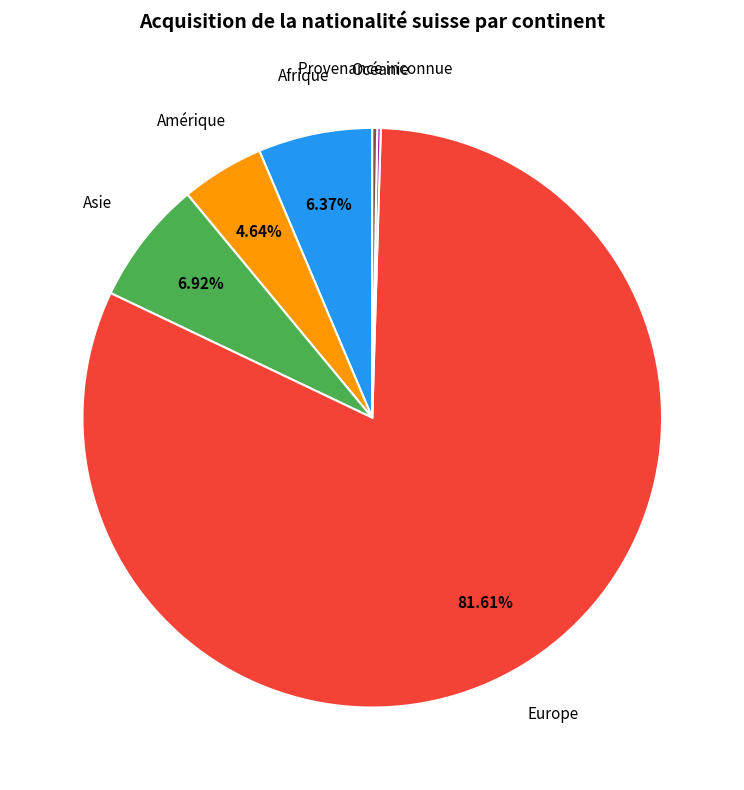

Which category has the biggest portion of the pie?

Europe